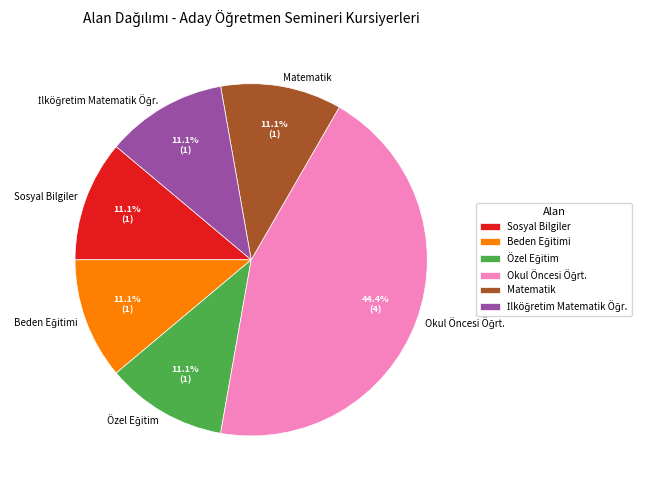

Is there a majority slice in this chart?

No